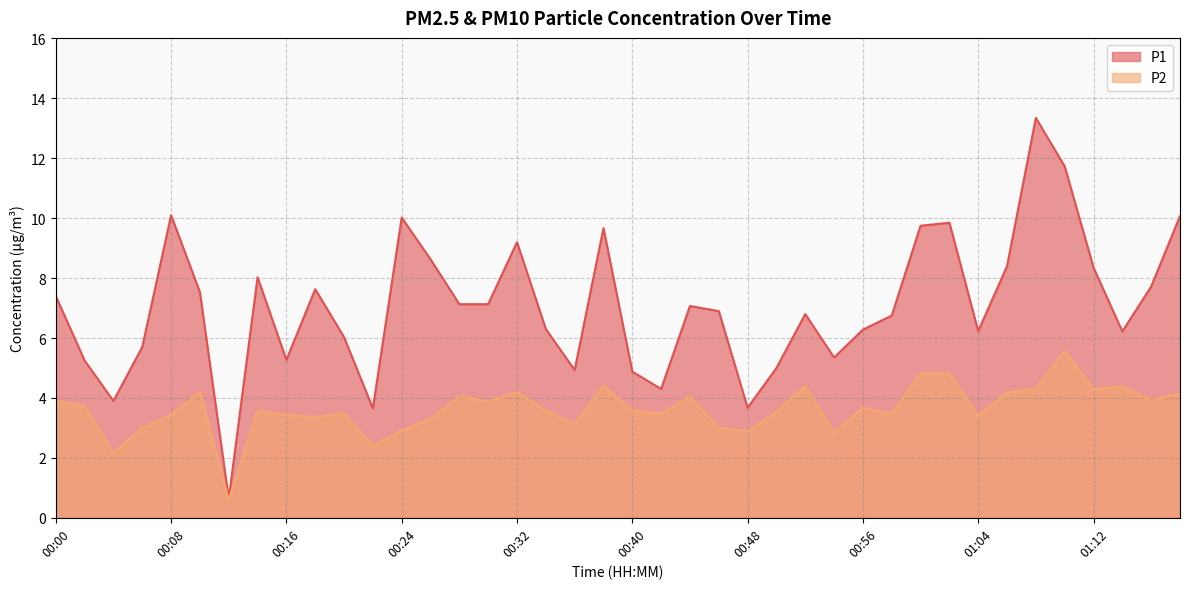

True or false: P1 and P2 cross at least once.

False